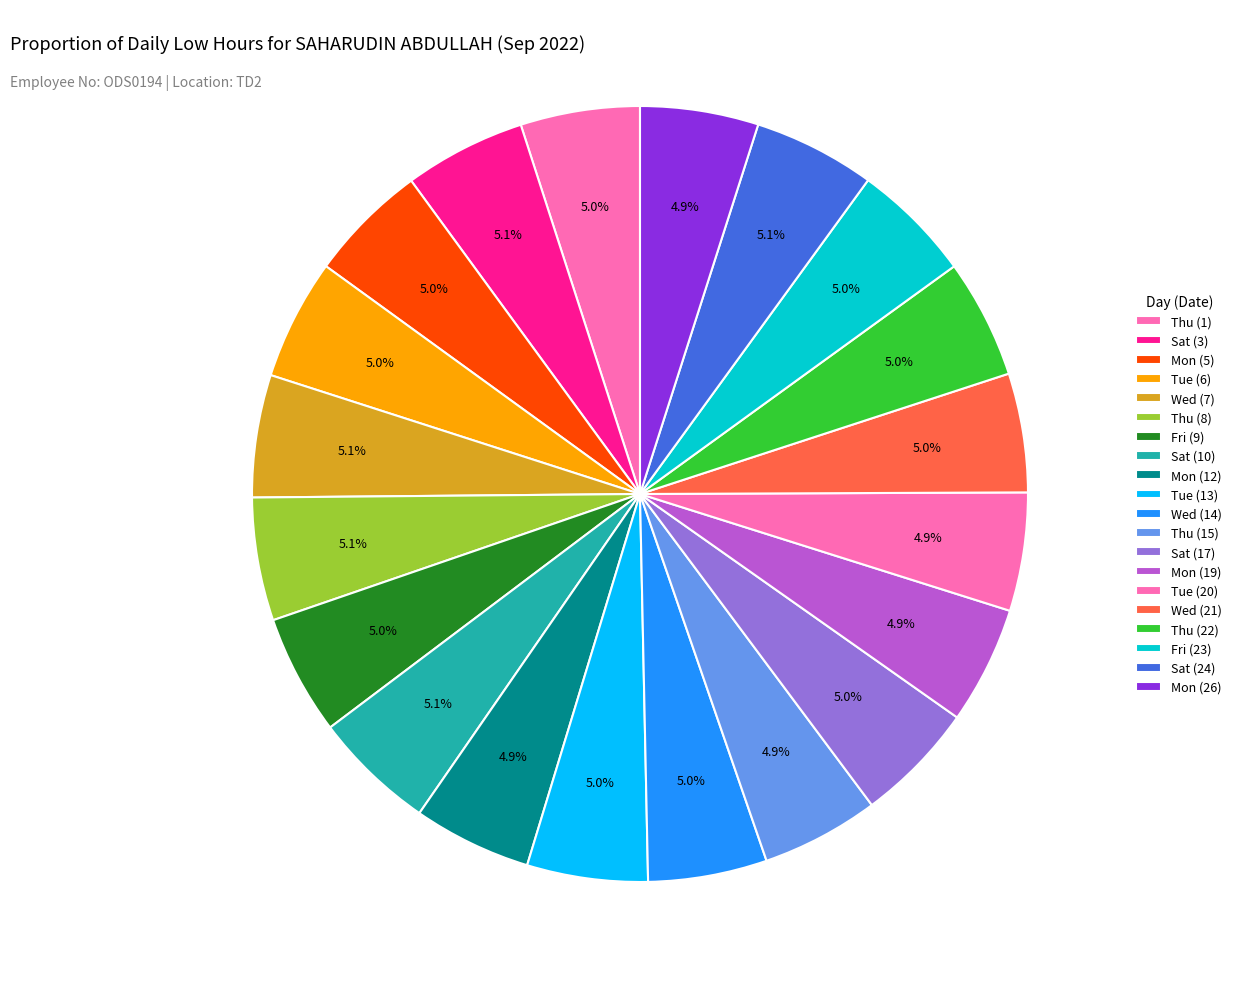

Count the number of slices in the pie.

20